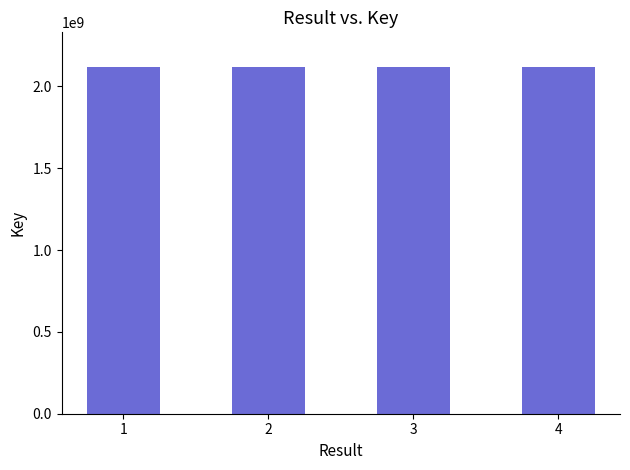

What is the sum of all values?

8471548572